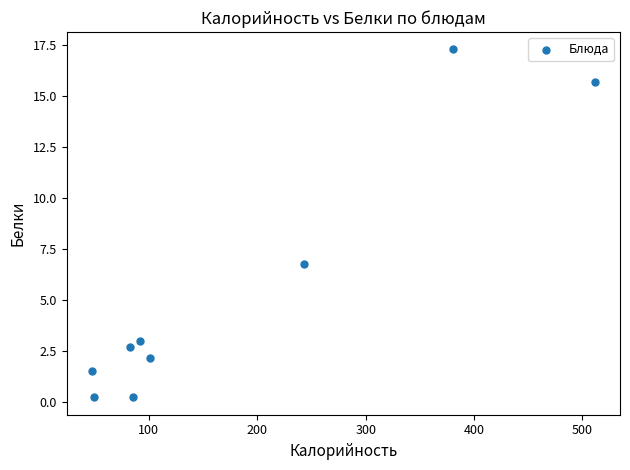

What Y value in the scatter plot is closest to 8?

6.8